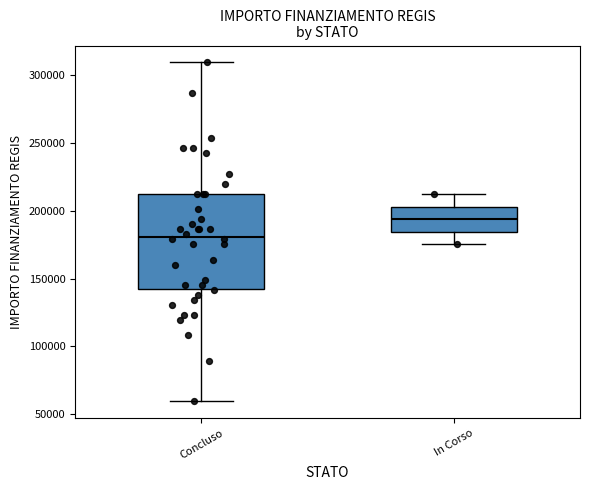

Reading left to right, transcribe this box plot: for each box, give where its median line is, the range the box spans, and where its two whiskers end, as read against the y-axis. The values are not printed on the chart, so give them approximately, as read against the axis.

Concluso: median 180000, box 145000 to 210000, whiskers 60000 to 310000
In Corso: median 195000, box 185000 to 205000, whiskers 175000 to 210000